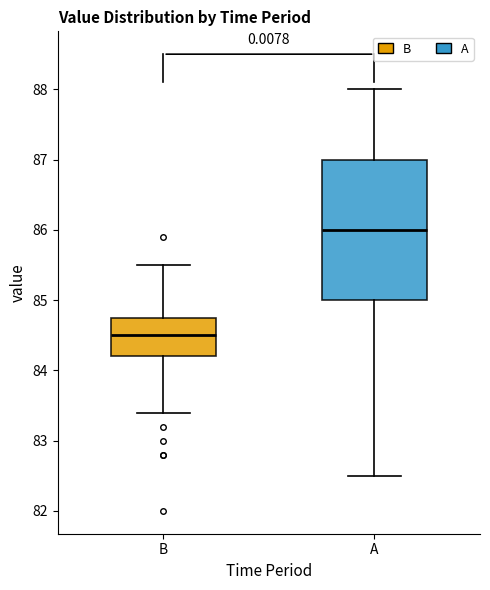

Reading left to right, transcribe this box plot: for each box, give where its median line is, the range the box spans, and where its two whiskers end, as read against the y-axis. The values are not printed on the chart, so give them approximately, as read against the axis.

B: median 84.5, box 84.2 to 84.8, whiskers 83.4 to 85.5
A: median 86.0, box 85.0 to 87.0, whiskers 82.5 to 88.0